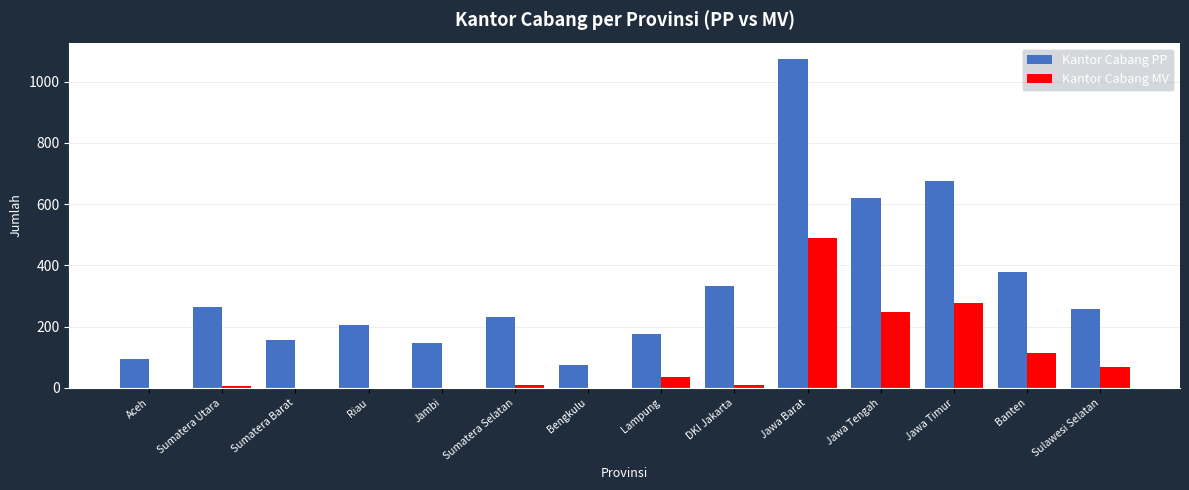

Is the value of Kantor Cabang MV at Jawa Timur greater than the value of Kantor Cabang PP at DKI Jakarta?

No